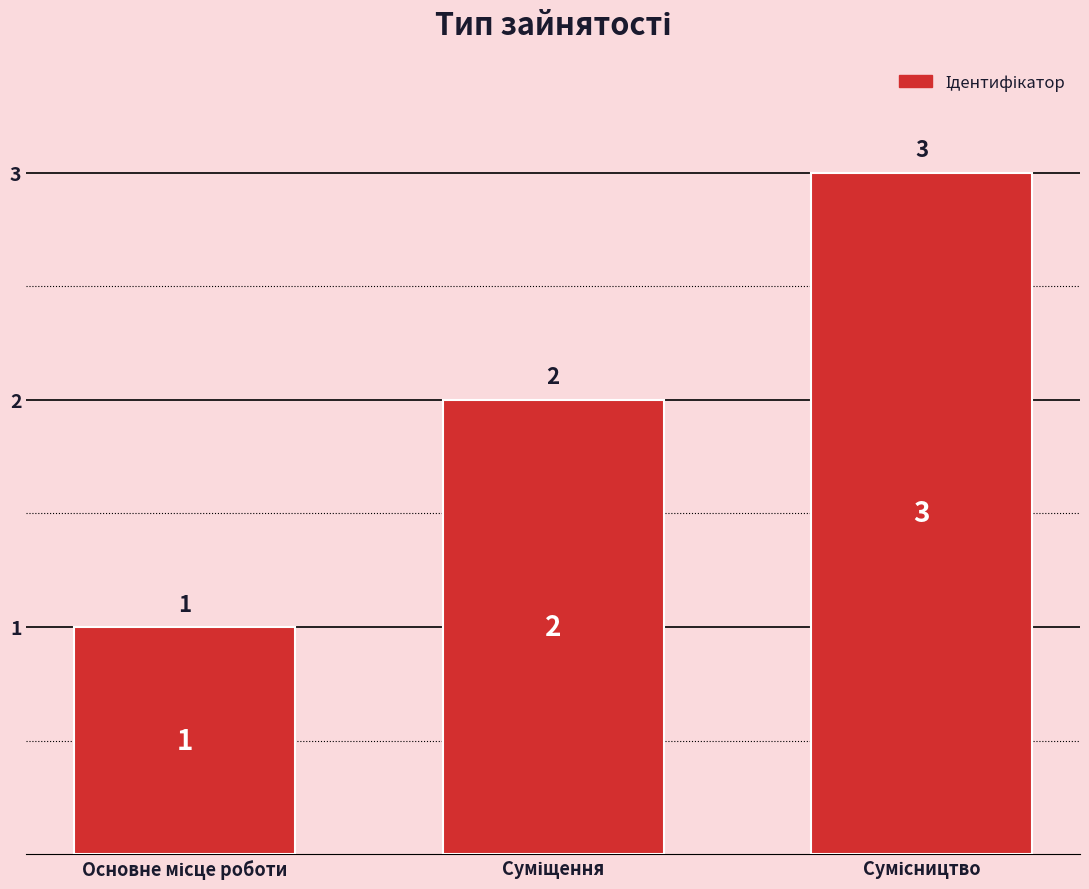

Count the number of data series in this chart.

1